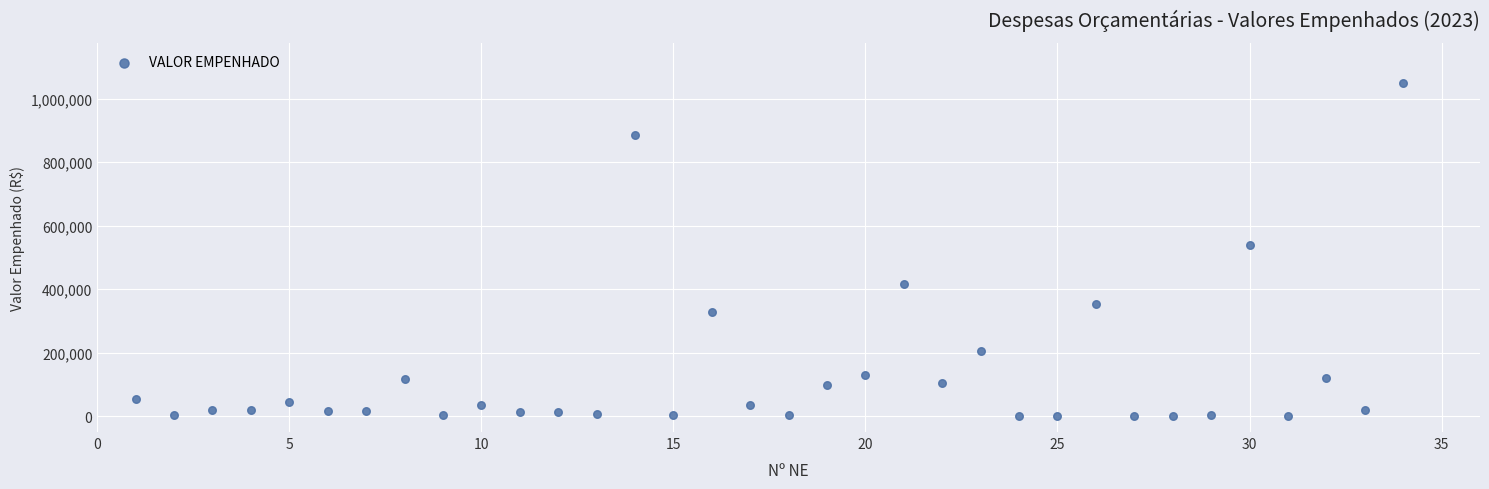

What Y value in the scatter plot is closest to 525195?

540000.0